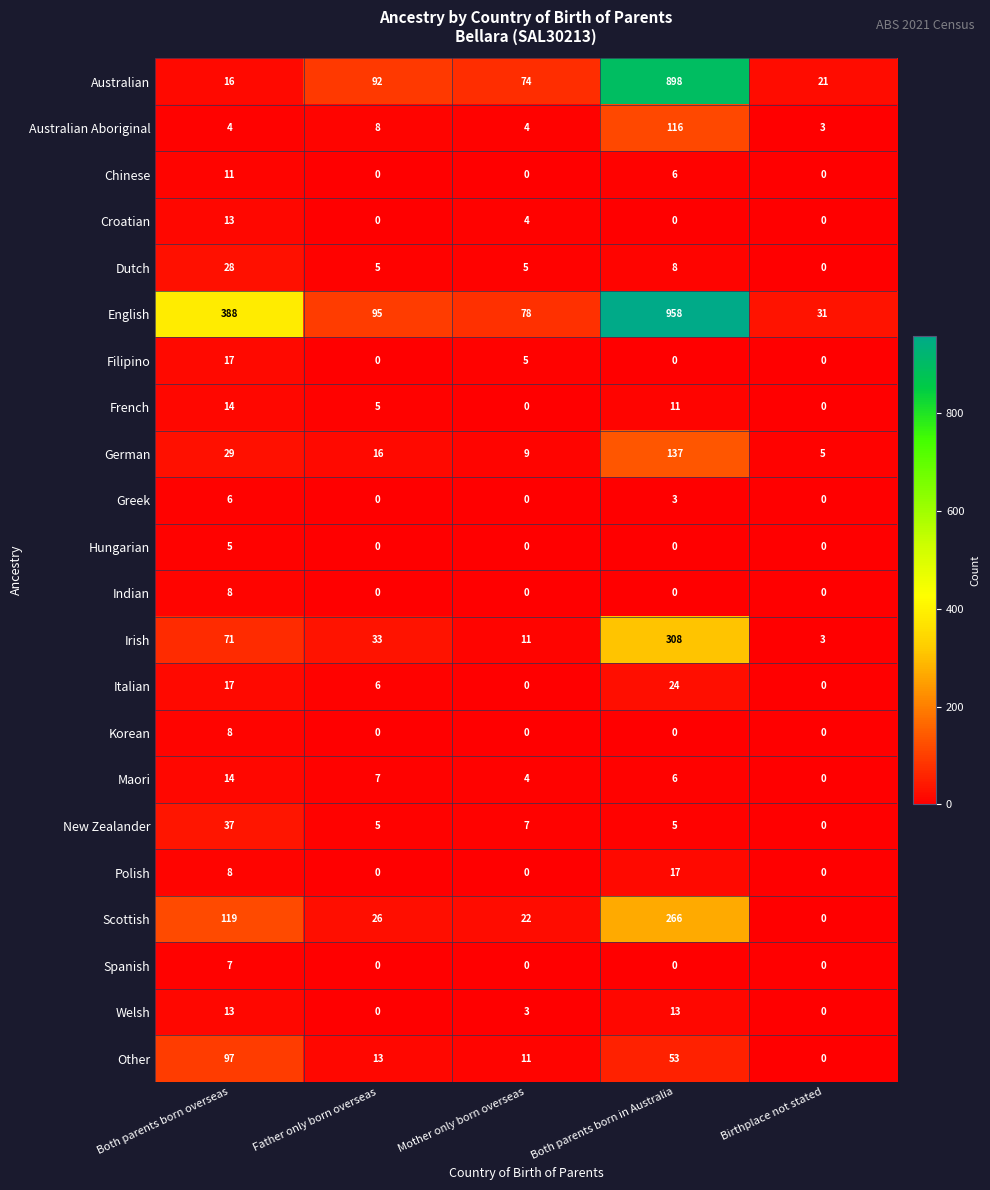

Is the value of Filipino at Both parents born overseas greater than the value of Indian at Both parents born overseas?

Yes